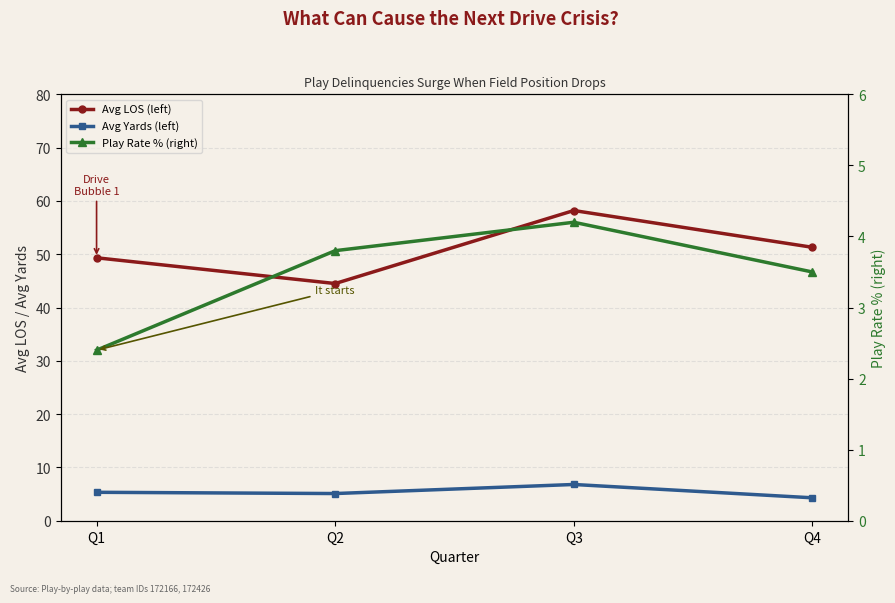

True or false: Play Rate % (right) and Avg LOS (left) cross at least once.

False